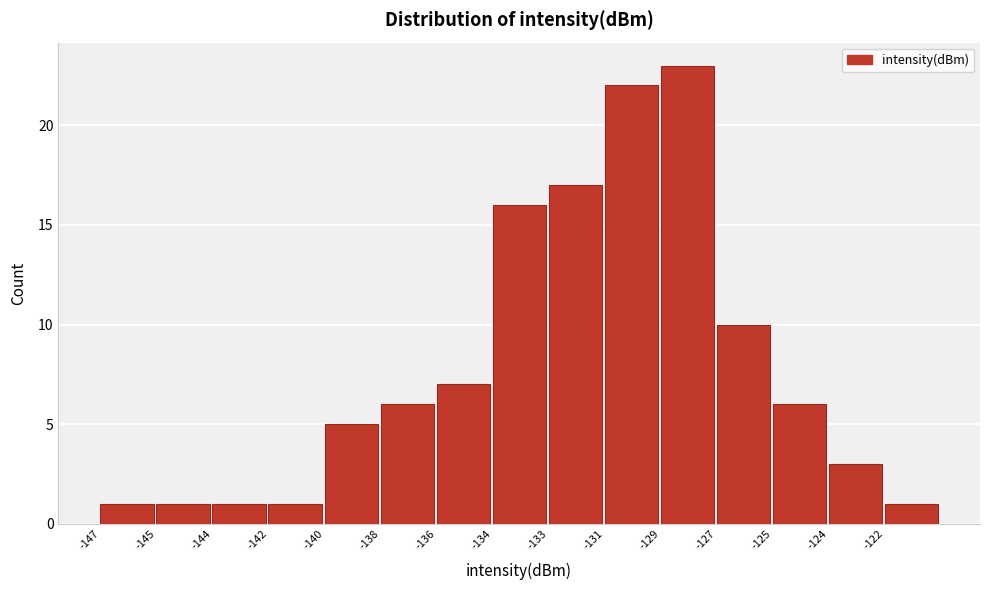

Reading left to right, list all the values displayed in this chart.

-147=1	-145=1	-144=1	-142=1	-140=5	-138=6	-136=7	-134=16	-133=17	-131=22	-129=23	-127=10	-125=6	-124=3	-122=1